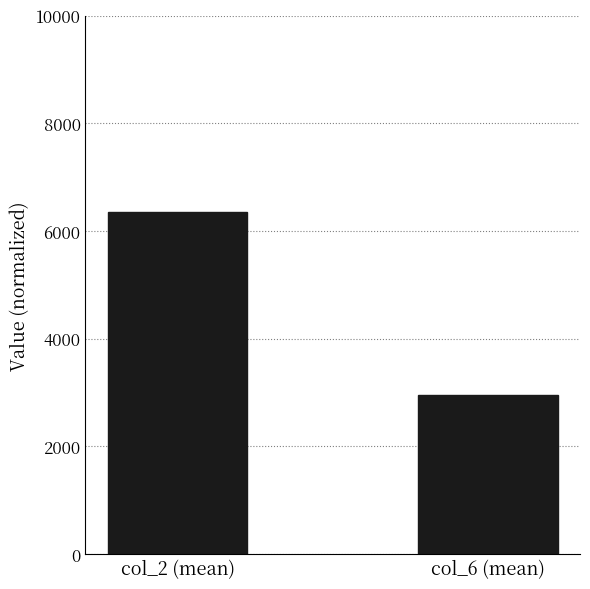

Where does the data first go above 6354?

col_2 (mean)